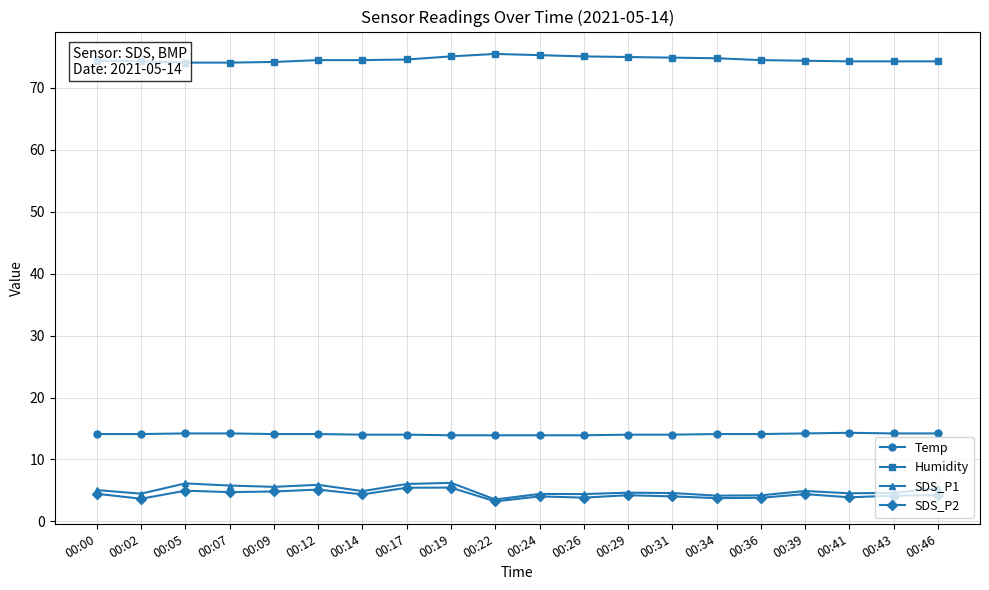

At how many categories does at least one series exceed 49?

20